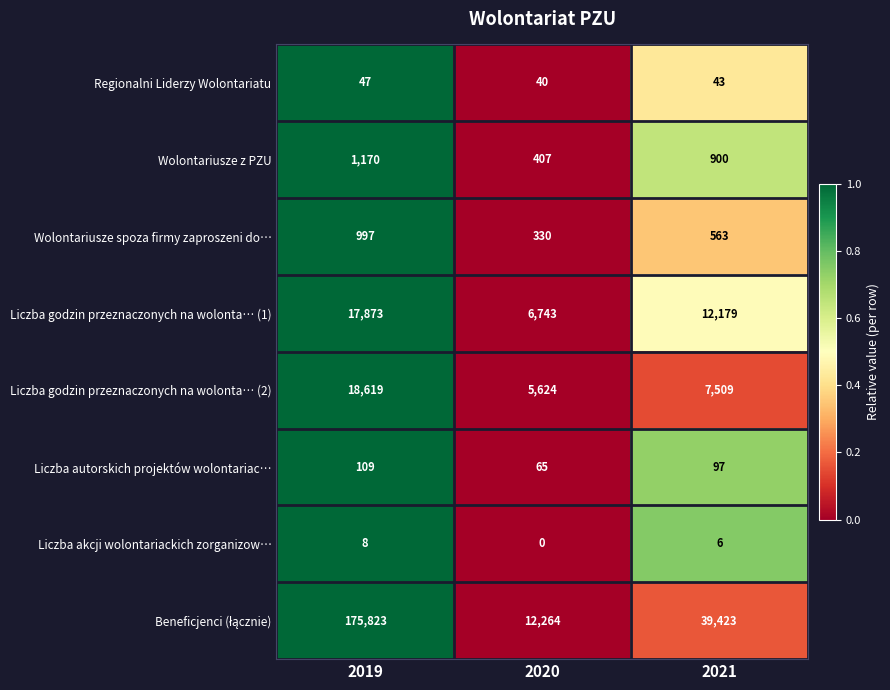

Read the Liczba godzin przeznaczonych na wolonta… (2) value at 2019, to the nearest 10.

18620